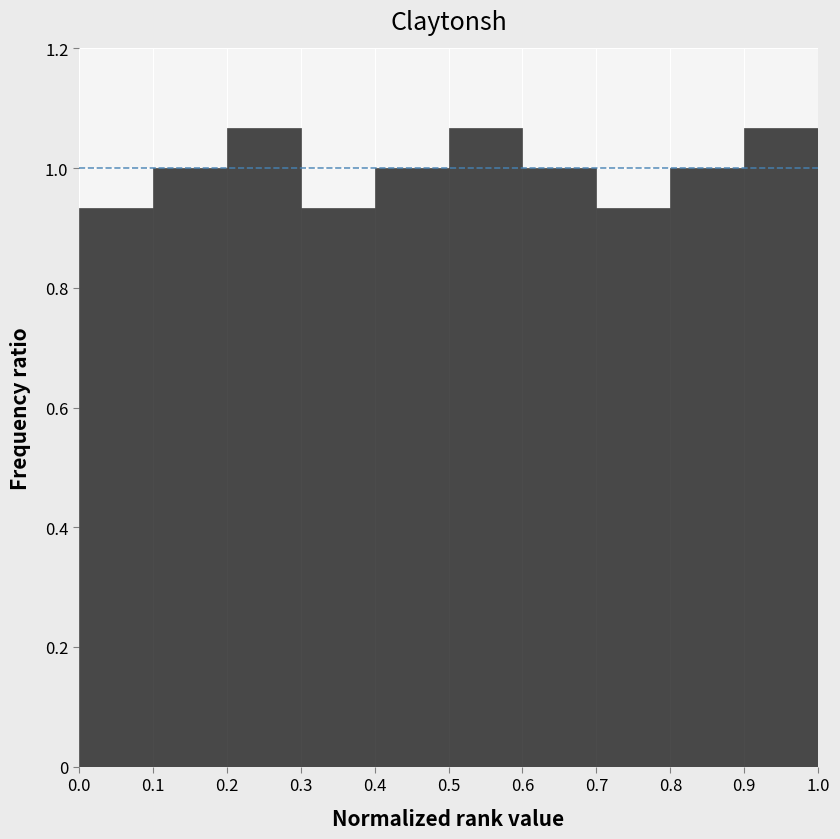

Reading left to right, transcribe this chart: for each bar, give the range it covers on the x-axis and its height. The values are not printed on the chart, so give them approximately, as read against the axis.

0.0 to 0.1: 0.94
0.1 to 0.2: 1.00
0.2 to 0.3: 1.06
0.3 to 0.4: 0.94
0.4 to 0.5: 1.00
0.5 to 0.6: 1.06
0.6 to 0.7: 1.00
0.7 to 0.8: 0.94
0.8 to 0.9: 1.00
0.9 to 1.0: 1.06